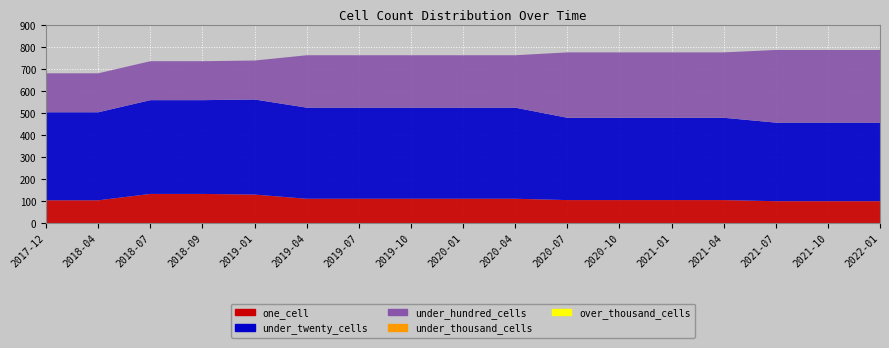

Reading left to right, transcribe all the data shown in this chart.

one_cell: 105	105	134	134	131	112	112	112	112	112	106	106	106	106	101	101	101
under_twenty_cells: 400	400	426	426	432	414	414	414	414	414	374	374	374	374	357	357	357
under_hundred_cells: 177	177	177	177	177	238	238	238	238	238	297	297	297	297	330	330	330
under_thousand_cells: 0	0	0	0	0	0	0	0	0	0	0	0	0	0	0	0	0
over_thousand_cells: 0	0	0	0	0	0	0	0	0	0	0	0	0	0	0	0	0